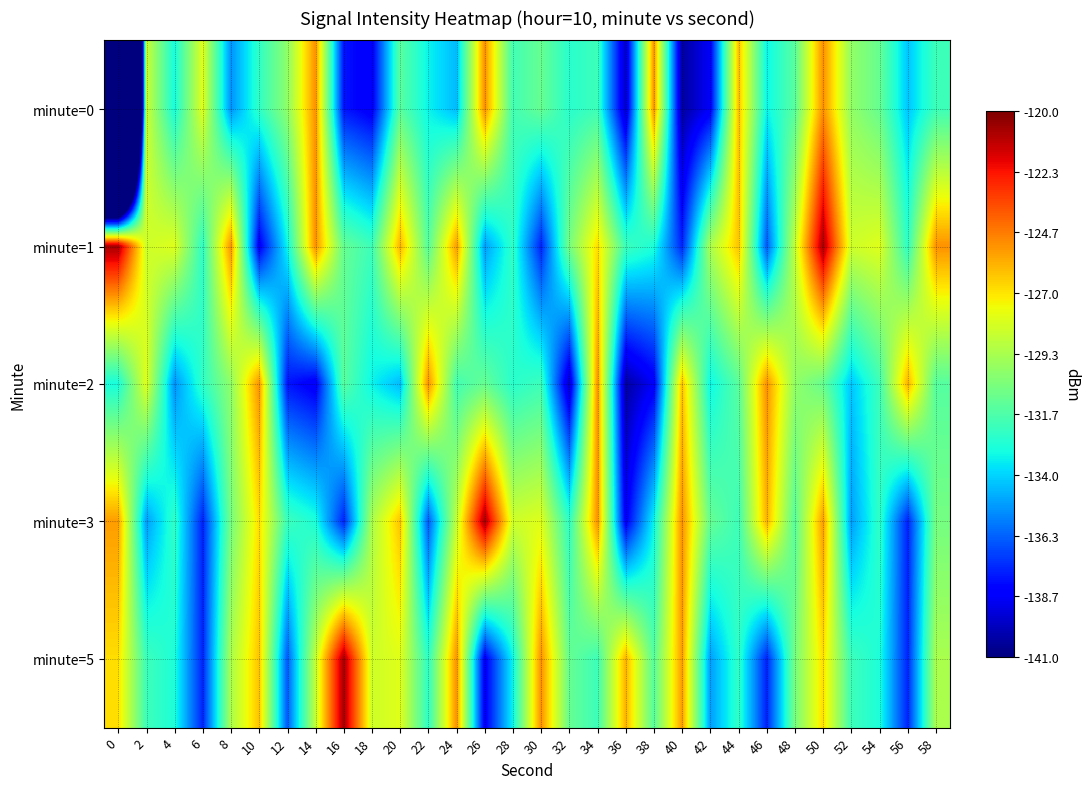

At 44, list the series in order from smallest to largest.

minute=5, minute=3, minute=2, minute=1, minute=0